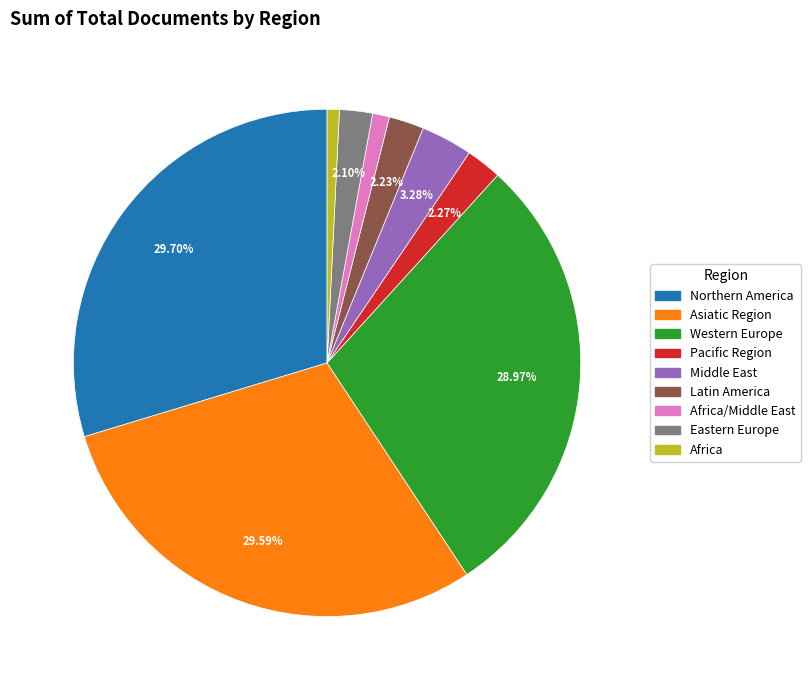

Does any single category account for the majority?

No